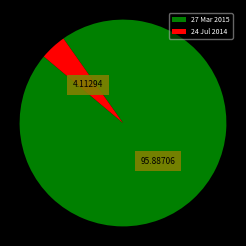

Between 24 Jul 2014 and 27 Mar 2015, which is larger?

27 Mar 2015